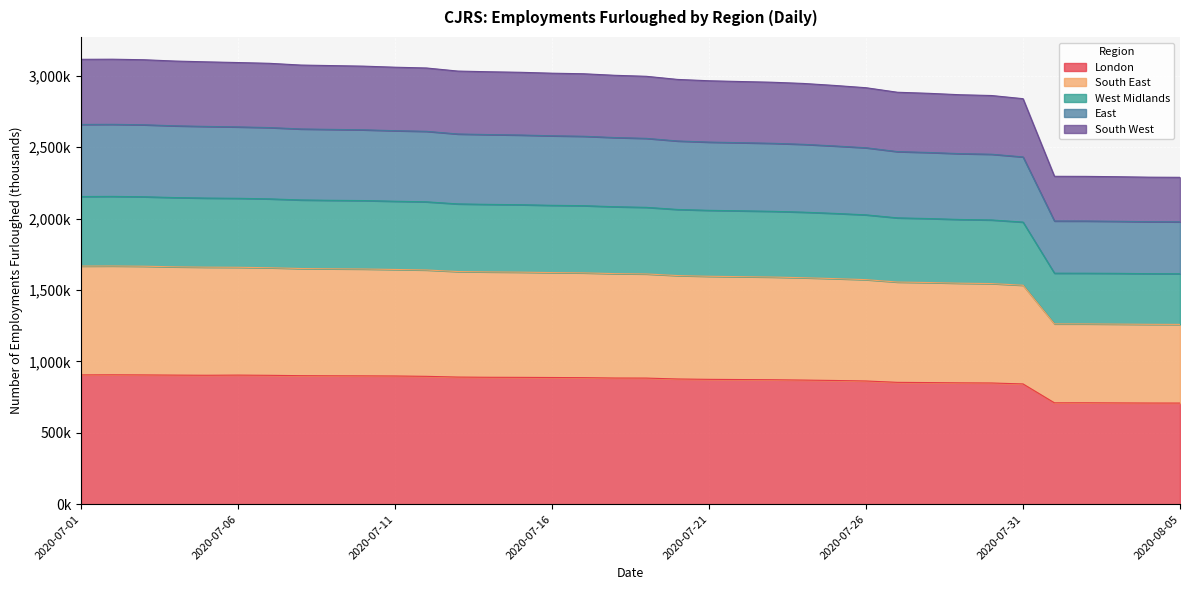

What are all the series names shown in the legend?

London, South East, West Midlands, East, South West